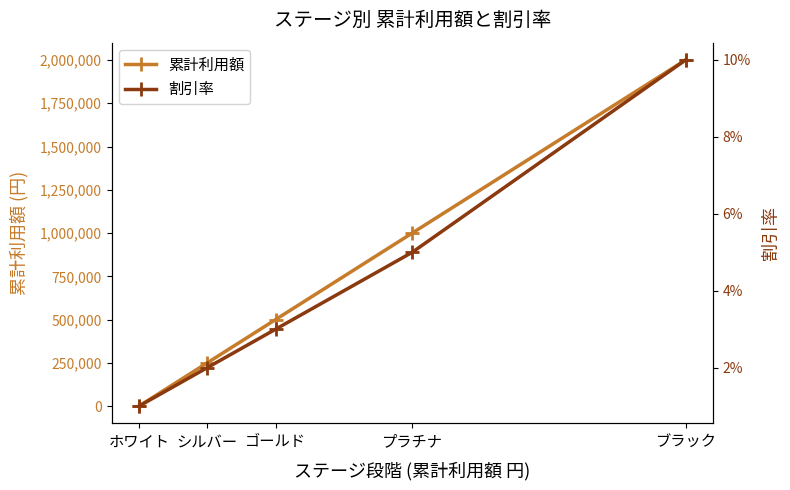

At how many categories does at least one series exceed 26958?

4